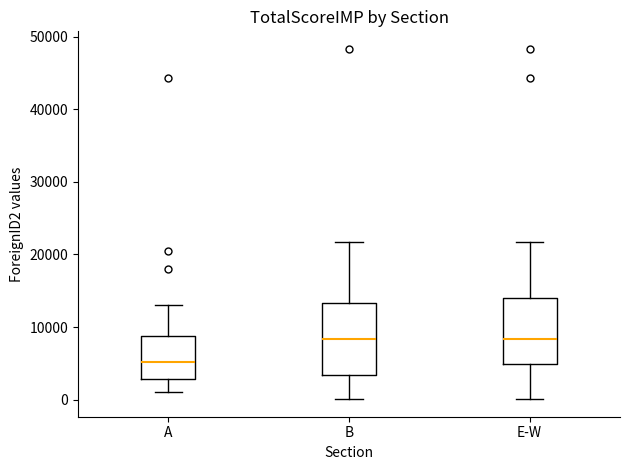

Which box's median line is the lowest?

A